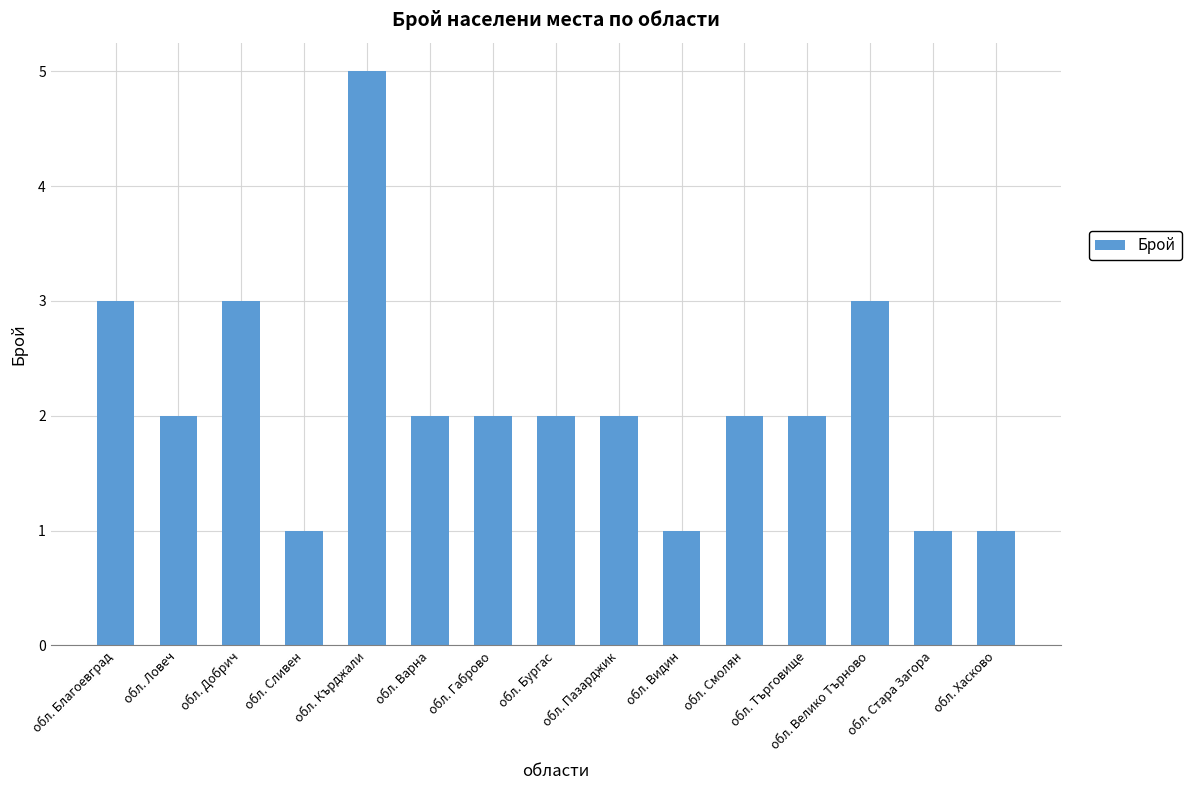

At which label does the data first exceed 2?

обл. Благоевград